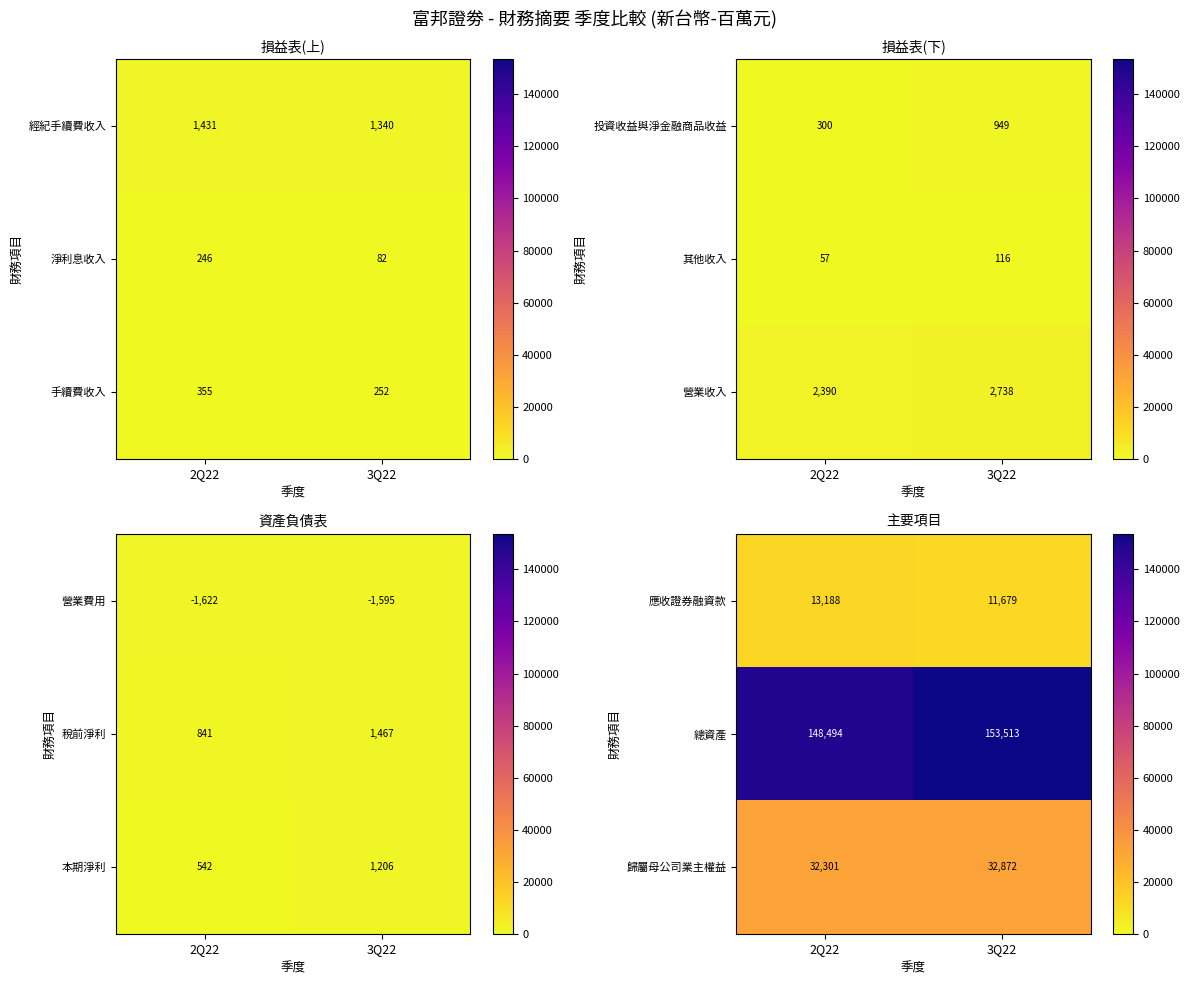

At how many categories does at least one series exceed 139437?

2